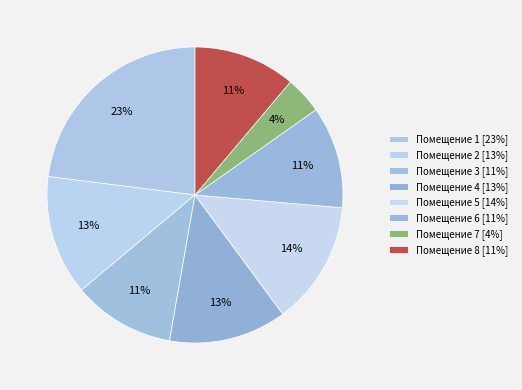

How many segments does this pie chart have?

8